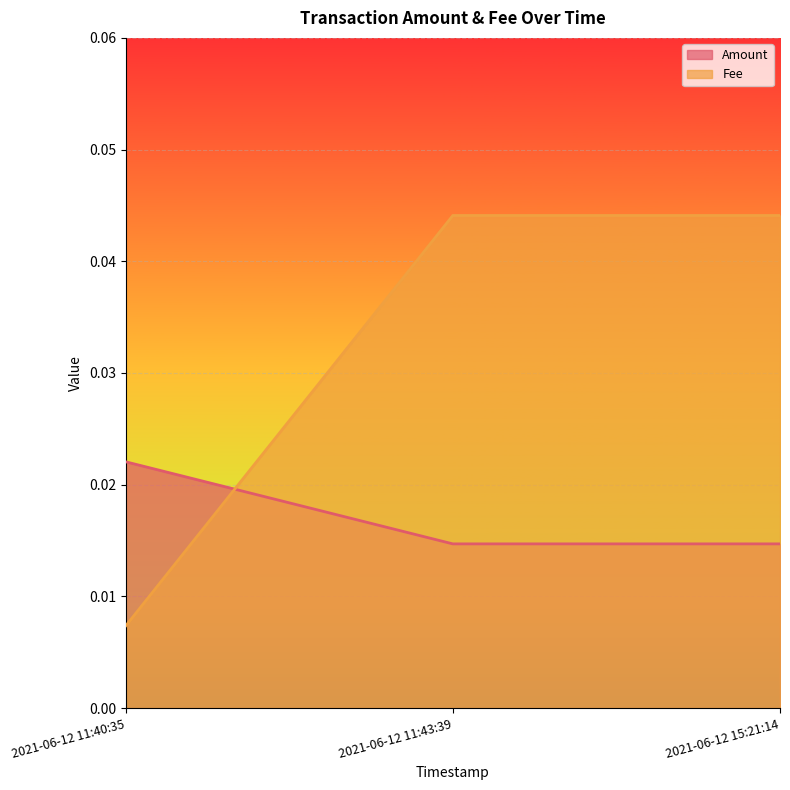

At which label does Amount reach its minimum?

2021-06-12 11:43:39